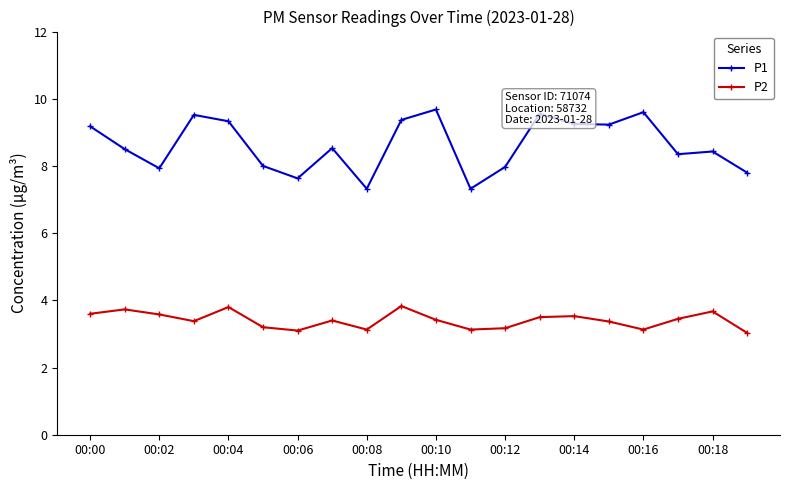

How many lines are shown in the chart?

2